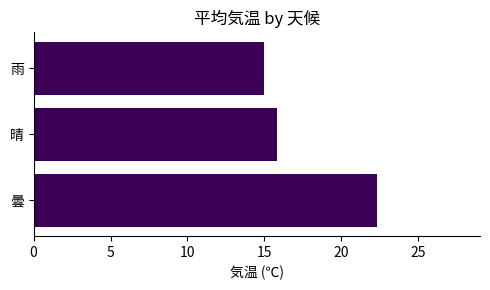

The chart shows a value of 15.0 at 雨. True or false?

True